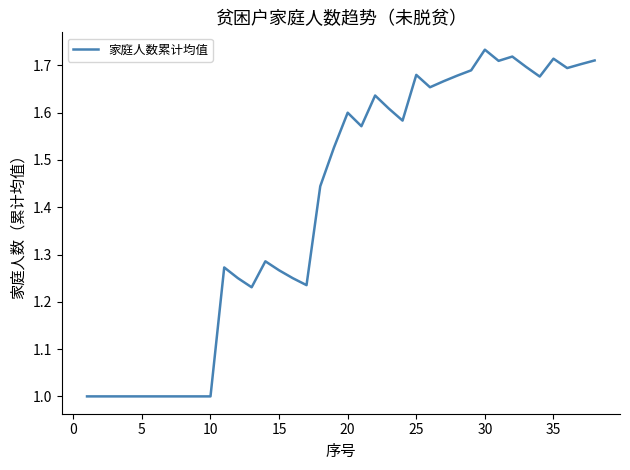

What is the smallest value displayed?

1.0